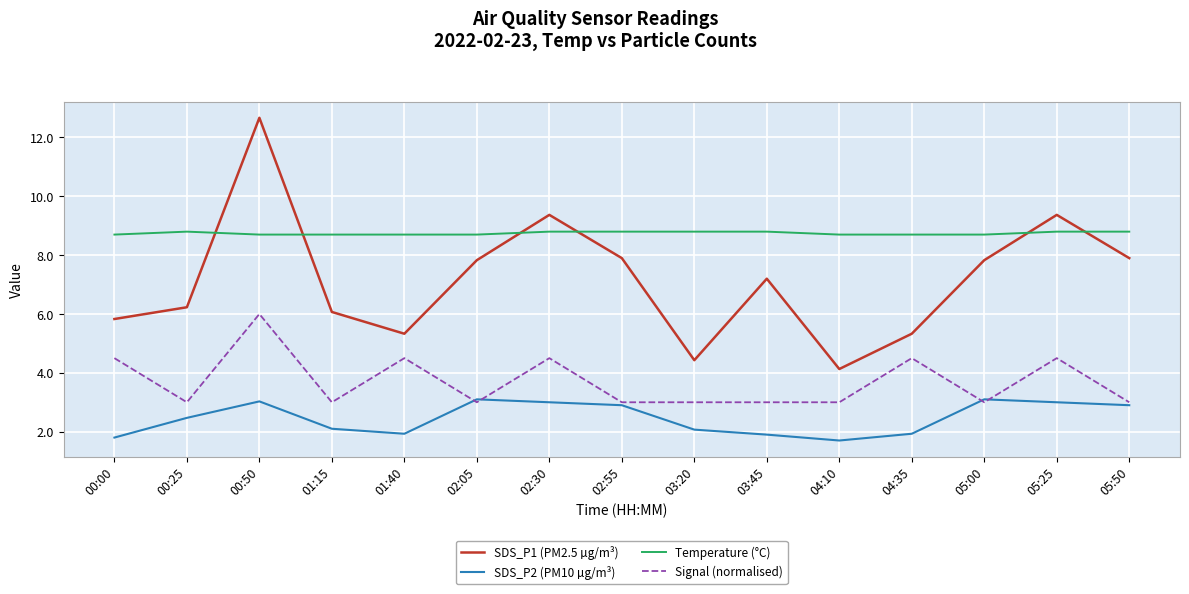

What is the difference between the second highest and second lowest values in the Signal (normalised) series?

1.5